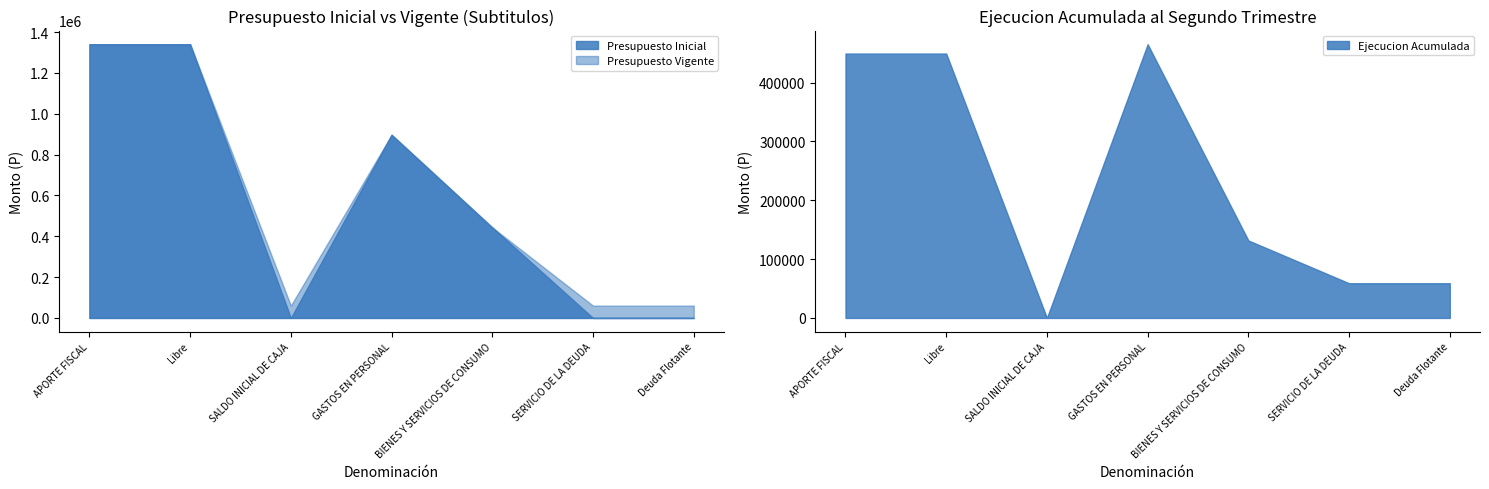

Count the number of categories in the chart.

7